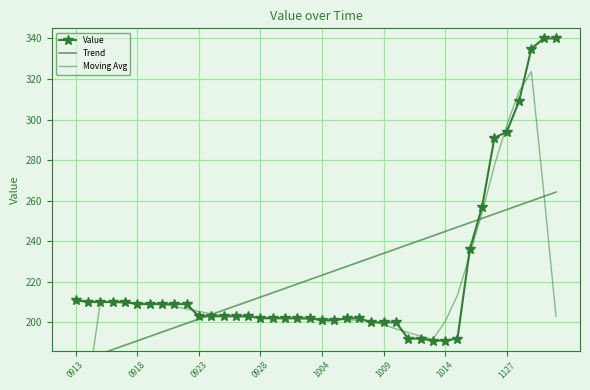

List the series in order of their peak value, highest first.

Value, Moving Avg, Trend